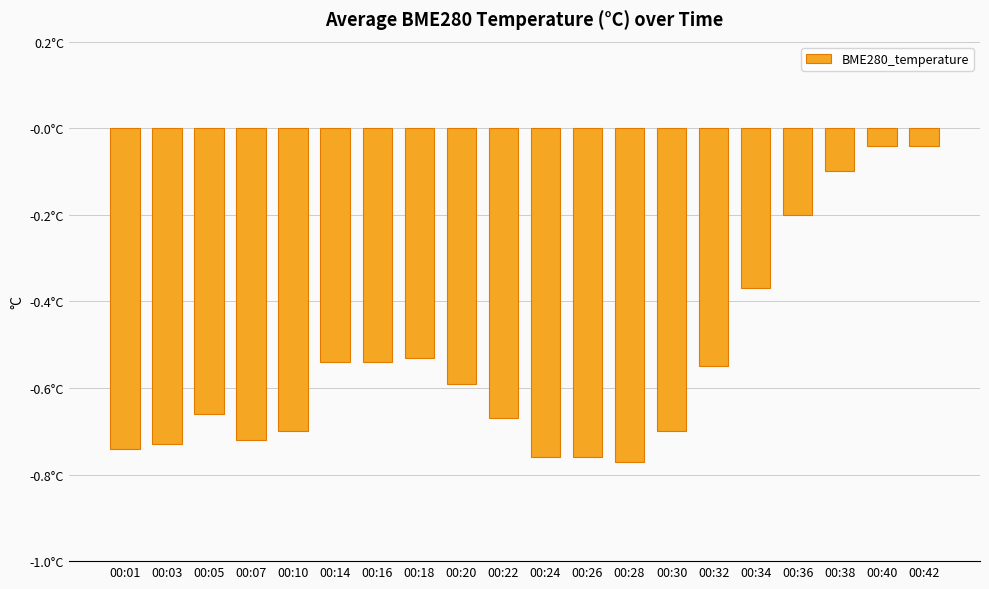

What is the difference between the maximum and minimum values?

0.7